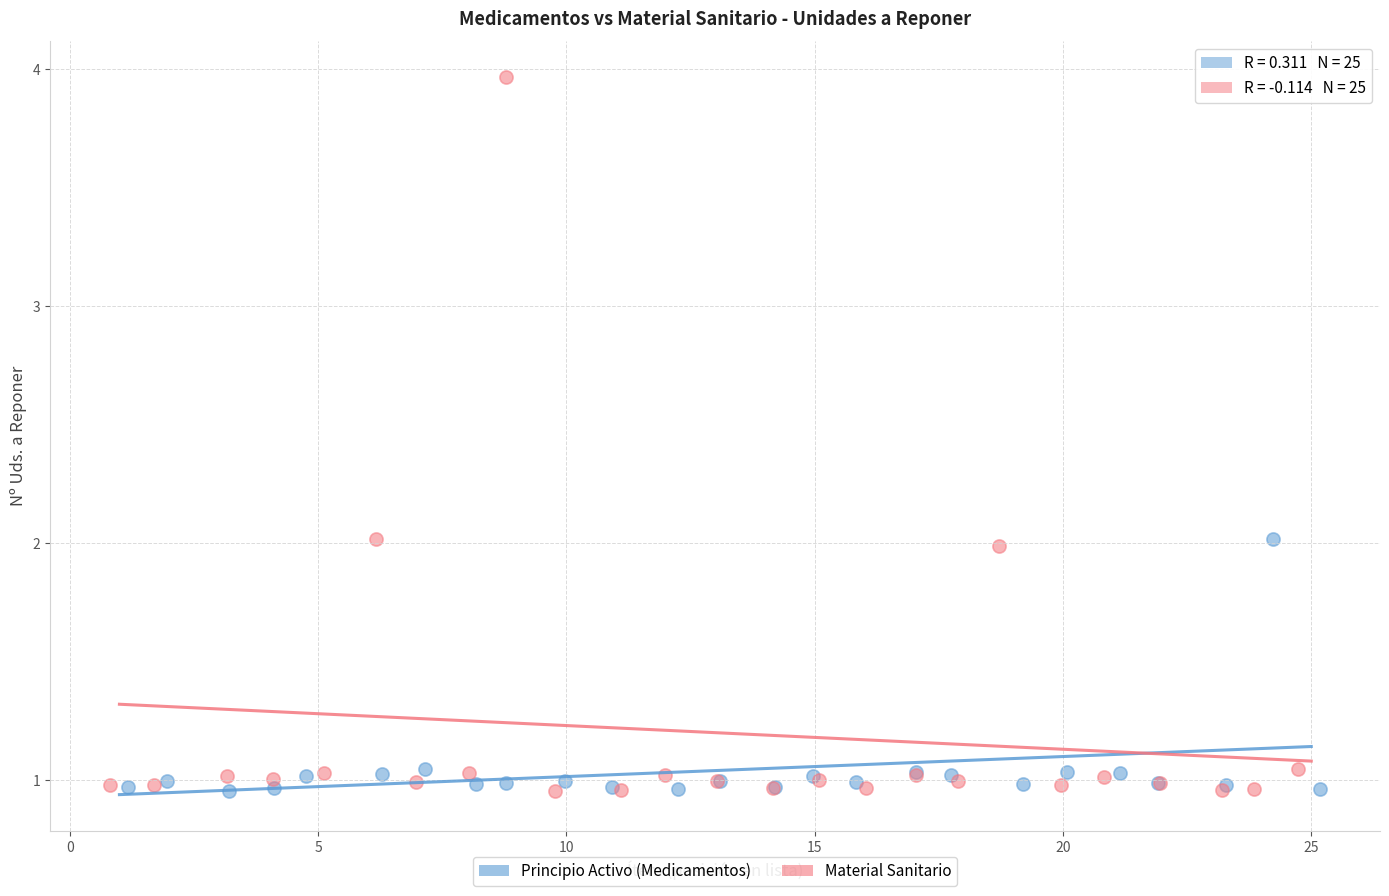

Which series has the largest Y range (max minus min)?

Material Sanitario